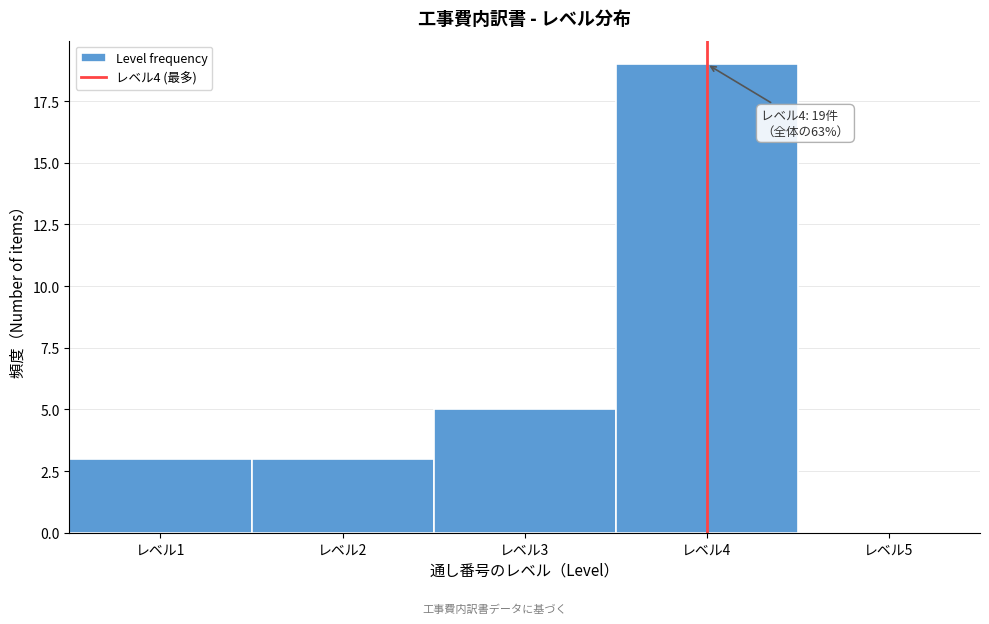

Which range on the x-axis has the tallest bar?

3.5 to 4.5